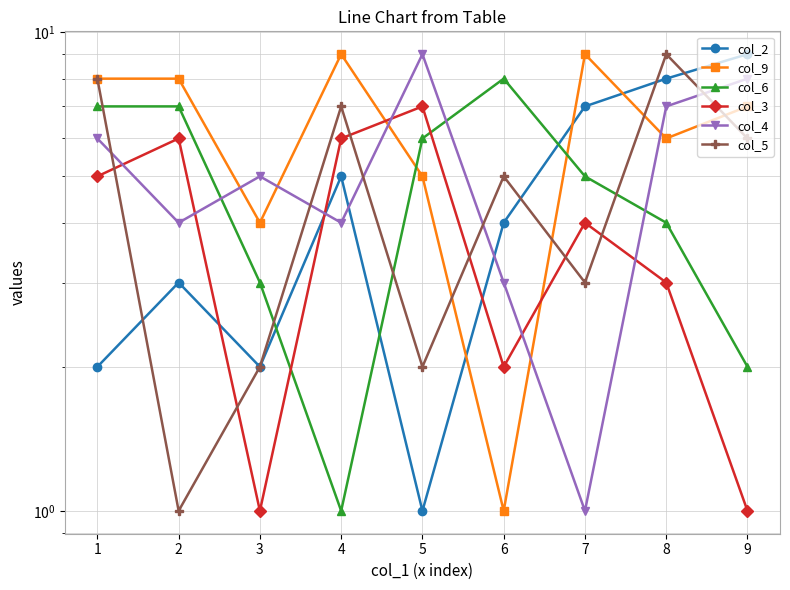

Is this an area chart (filled region under the line)?

No